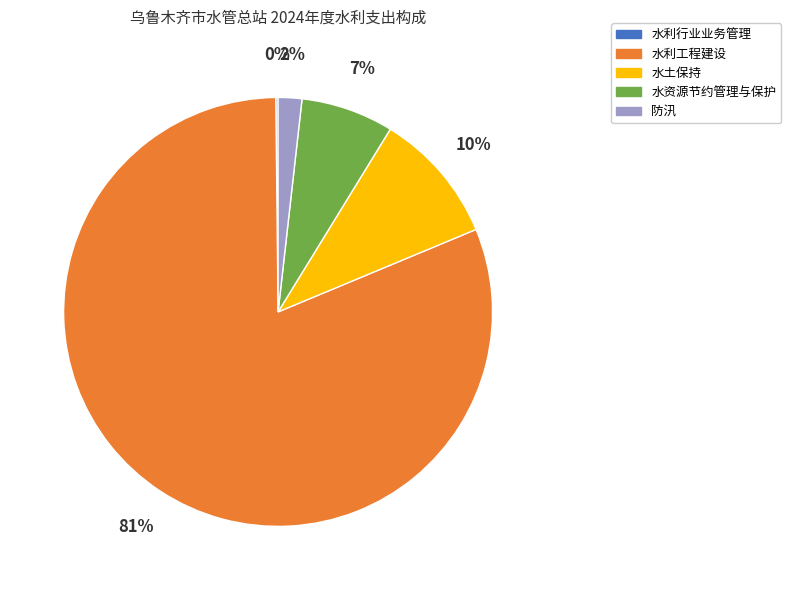

To the nearest percent, what is the difference between the 水土保持 and 水资源节约管理与保护 slice percentages?

3%